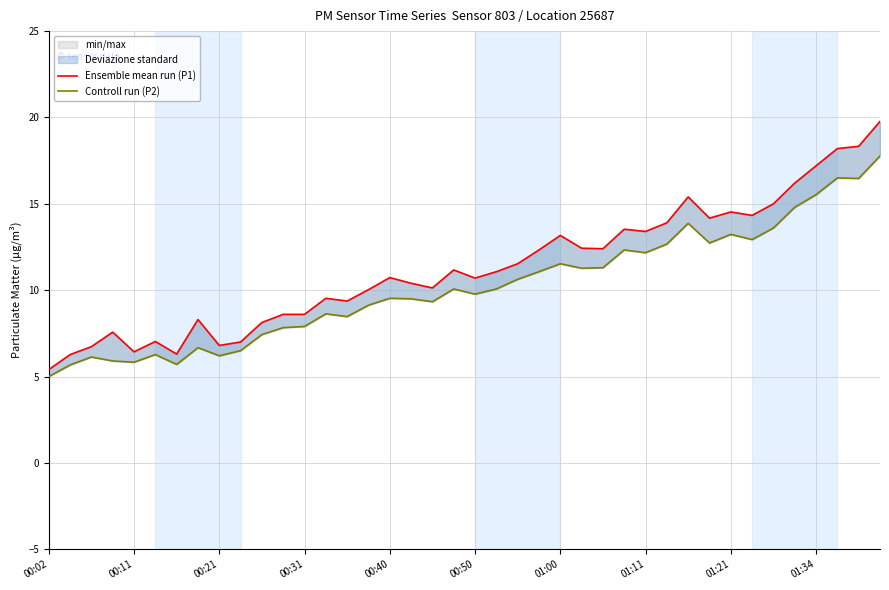

Does the chart have visible grid lines?

Yes